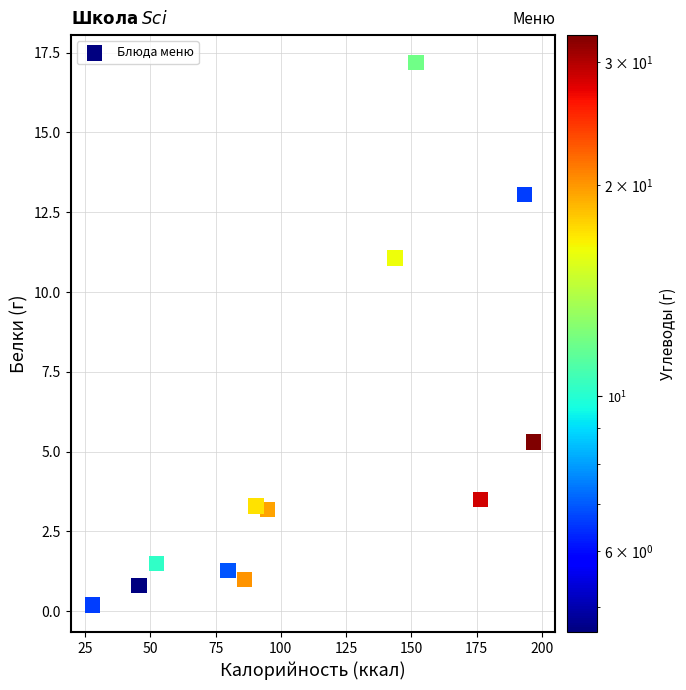

What Y value in the scatter plot is closest to 8?

5.3